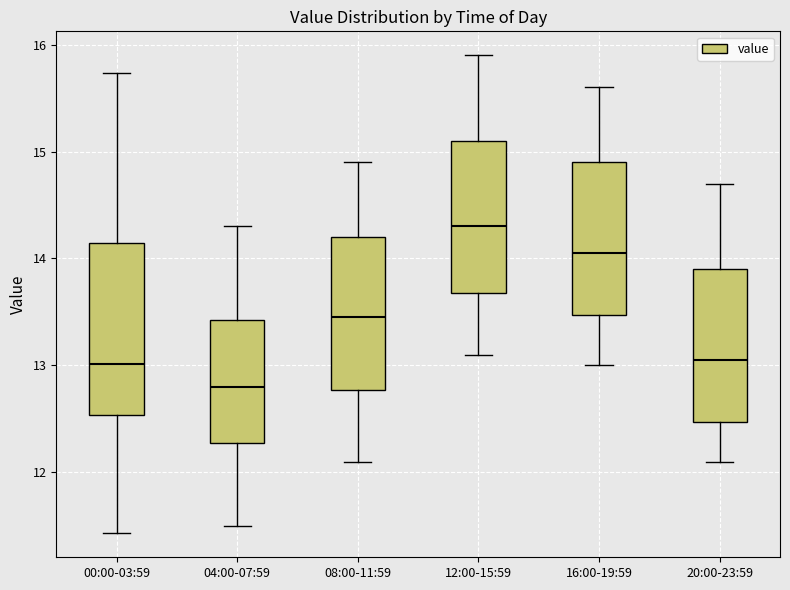

Reading left to right, read every box against the y-axis: the position of its median line, the range the box covers, and the ends of its whiskers. The values are not printed on the chart, so give them approximately, as read against the axis.

00:00-03:59: median 13.0, box 12.5 to 14.1, whiskers 11.4 to 15.7
04:00-07:59: median 12.8, box 12.3 to 13.4, whiskers 11.5 to 14.3
08:00-11:59: median 13.5, box 12.8 to 14.2, whiskers 12.1 to 14.9
12:00-15:59: median 14.3, box 13.7 to 15.1, whiskers 13.1 to 15.9
16:00-19:59: median 14.1, box 13.5 to 14.9, whiskers 13.0 to 15.6
20:00-23:59: median 13.1, box 12.5 to 13.9, whiskers 12.1 to 14.7